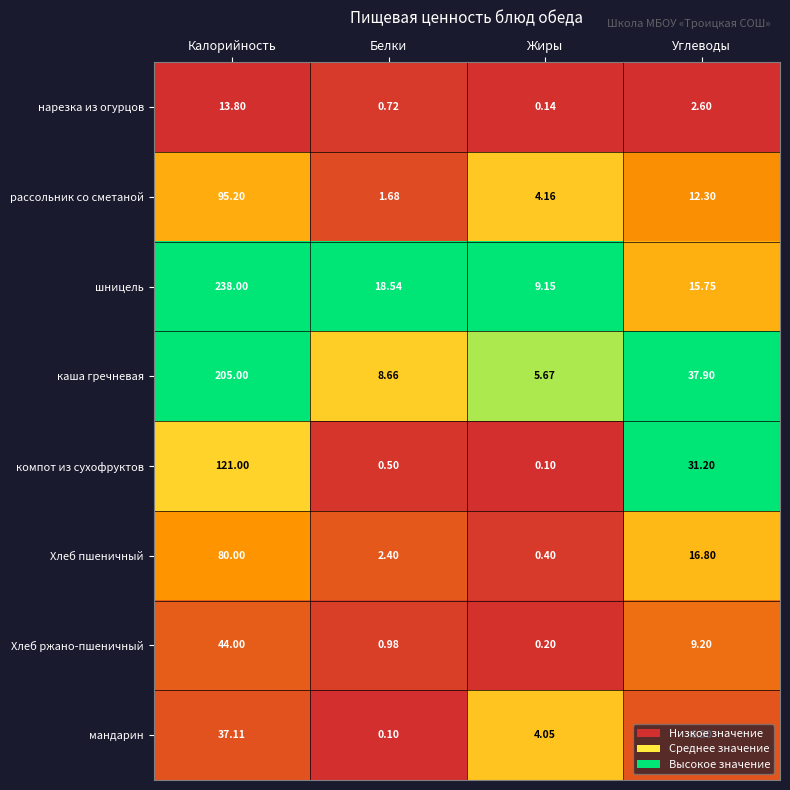

Is the value of Хлеб ржано-пшеничный at Жиры greater than the value of Хлеб пшеничный at Углеводы?

No